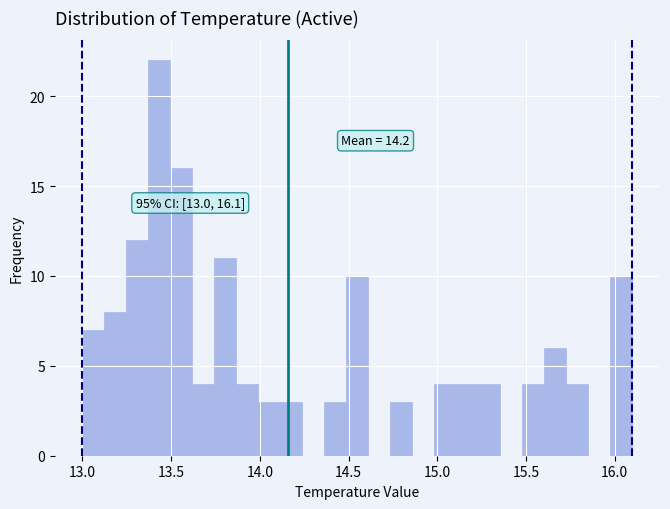

Read against the x-axis, roughly where is the centre of the tallest bar?

13.45